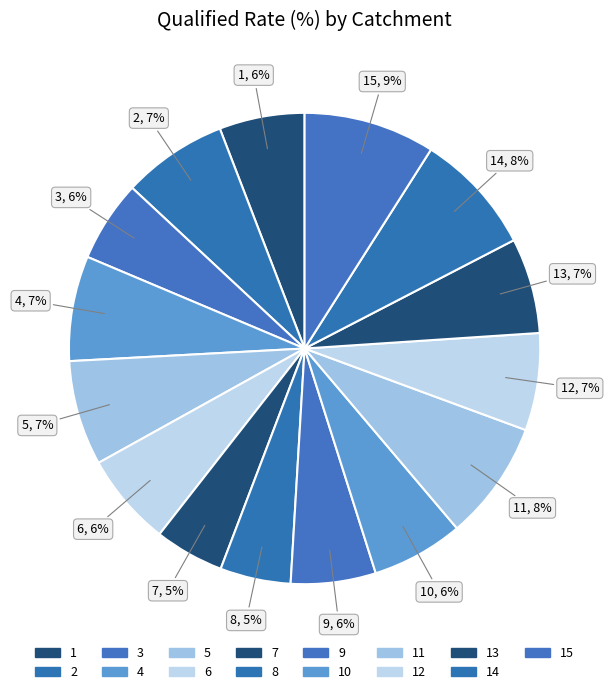

Which has a higher value, 2 or 12?

2